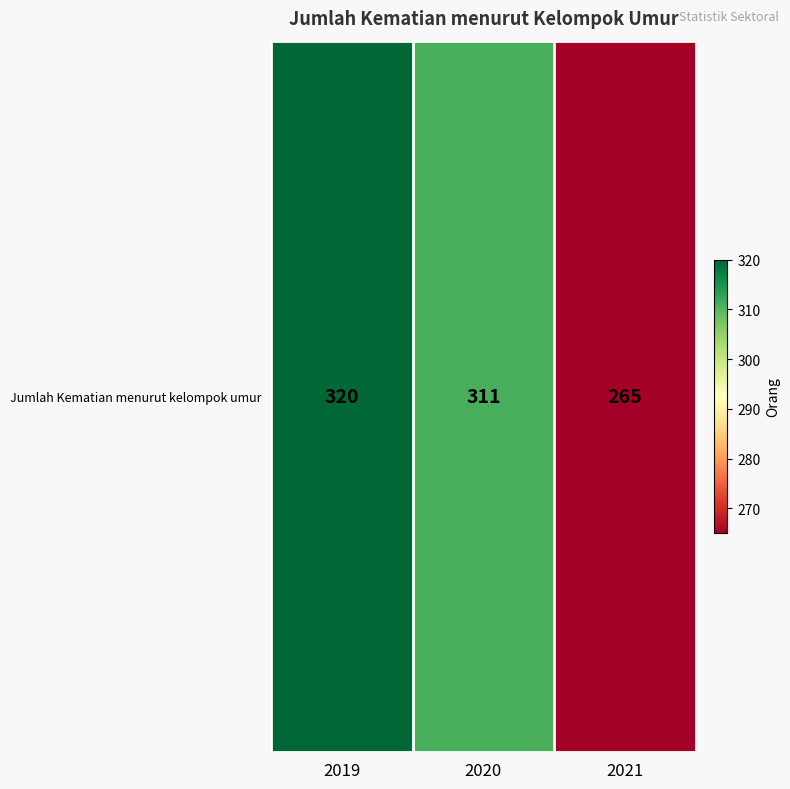

Reading left to right, transcribe all the data shown in this chart.

320	311	265